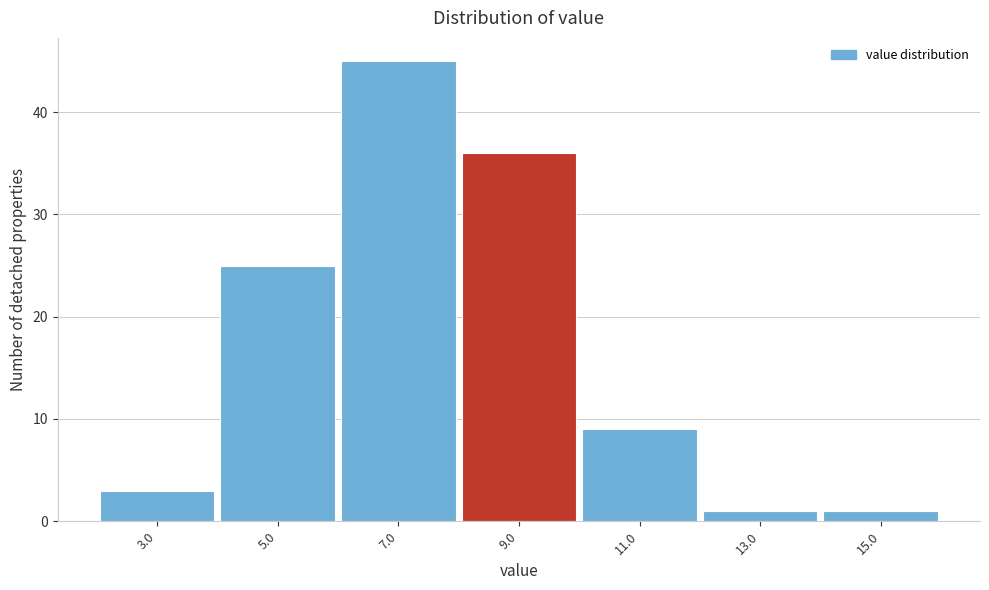

Reading left to right, extract all data points from this chart.

3.0=3	5.0=25	7.0=45	9.0=36	11.0=9	13.0=1	15.0=1